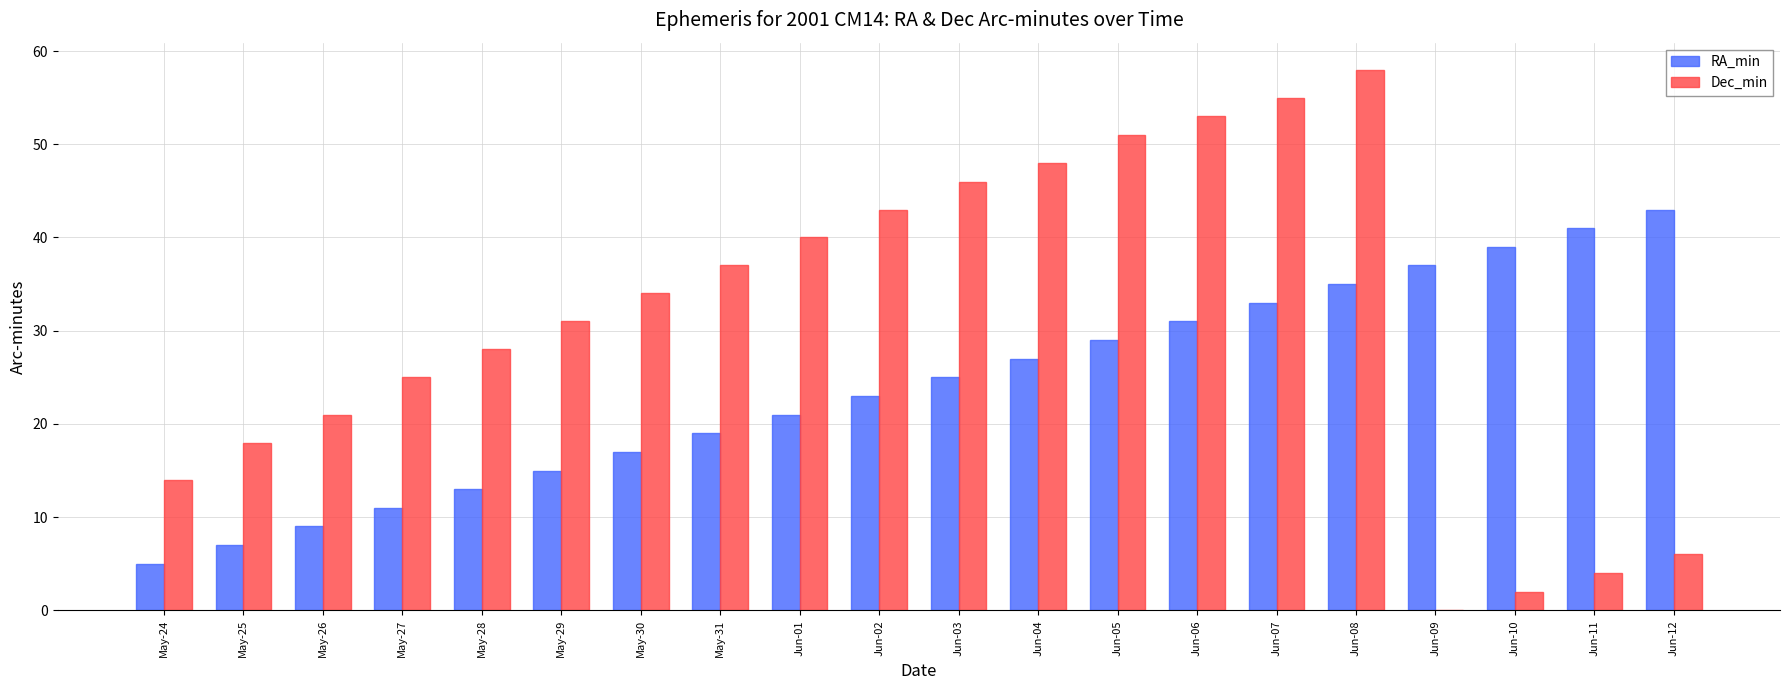

Which series changed the most between Jun-01 and Jun-08?

Dec_min